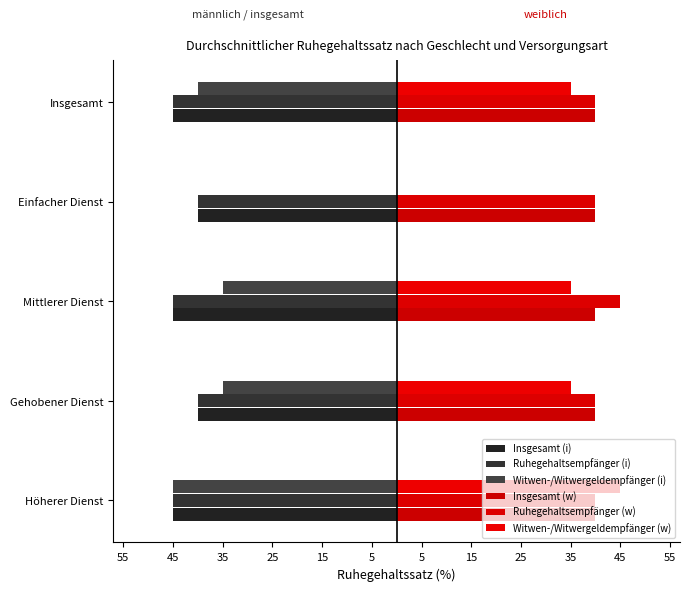

Does the chart contain any negative values?

Yes